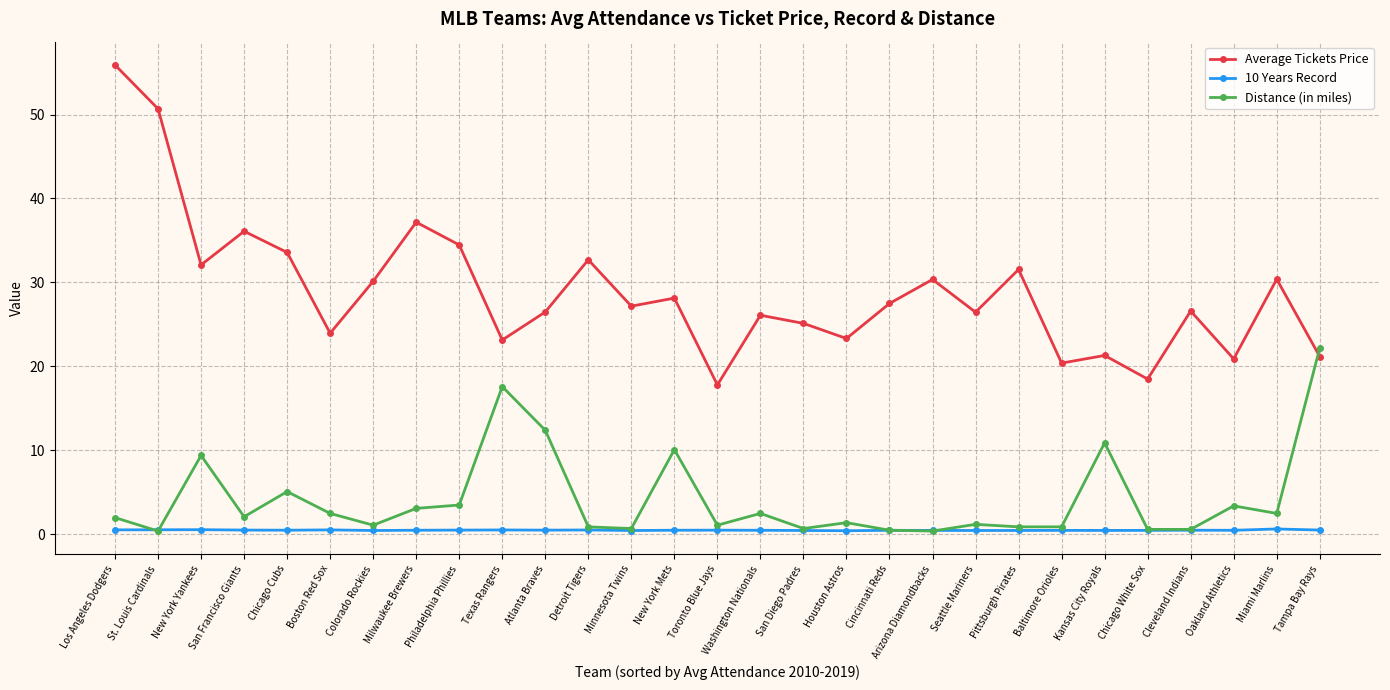

True or false: 10 Years Record has more than 2 points higher than both neighbors.

True